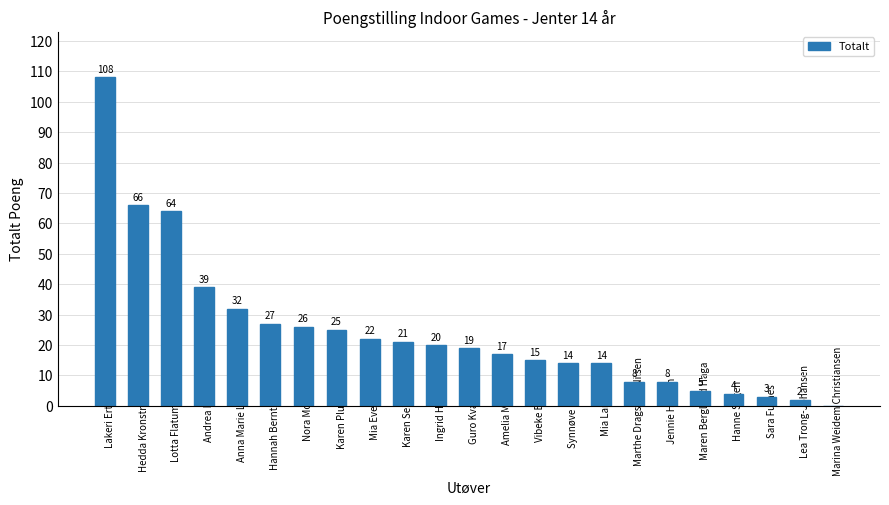

Which has a higher value, Lotta Flatum Fallingen or Hanne Sagen?

Lotta Flatum Fallingen